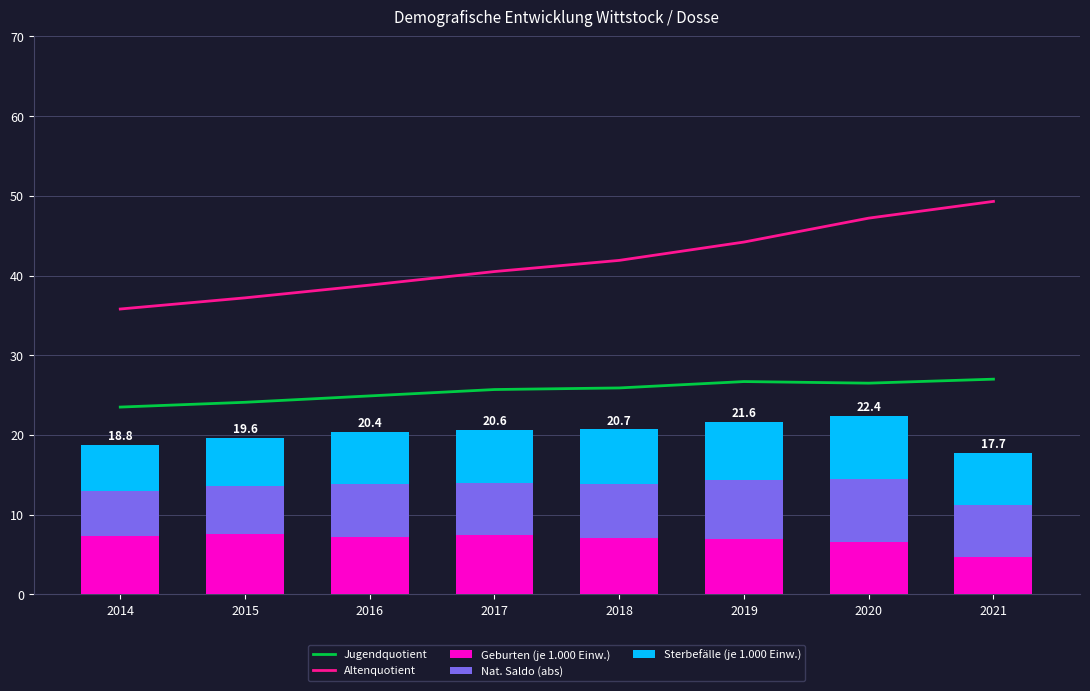

Reading right to left, what are all the values shown in this chart?

Jugendquotient: 27.0	26.5	26.7	25.9	25.7	24.9	24.1	23.5
Altenquotient: 49.3	47.2	44.2	41.9	40.5	38.8	37.2	35.8
Geburten (je 1.000 Einw.): 4.7	6.6	7.0	7.1	7.4	7.2	7.6	7.3
Nat. Saldo (abs): 6.5	7.9	7.3	6.8	6.6	6.6	6.0	5.7
Sterbefälle (je 1.000 Einw.): 6.5	7.9	7.3	6.8	6.6	6.6	6.0	5.8